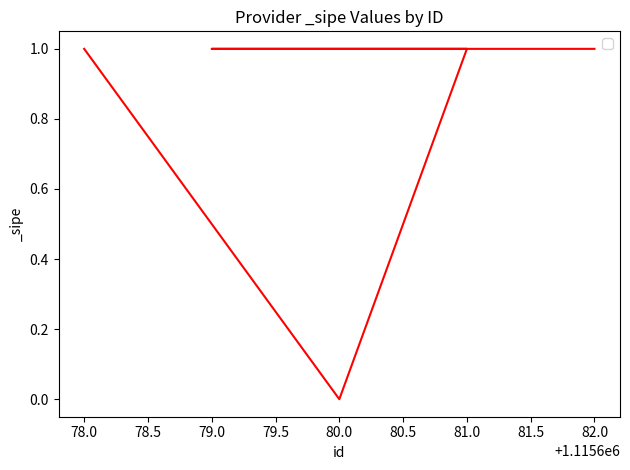

List the labels in order of value, largest first.

82.0, 79.0, 81.0, 78.0, 80.0